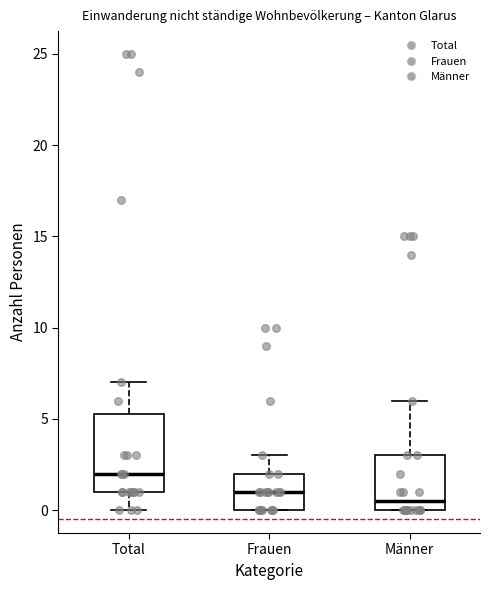

Which box has the lowest median line?

Männer